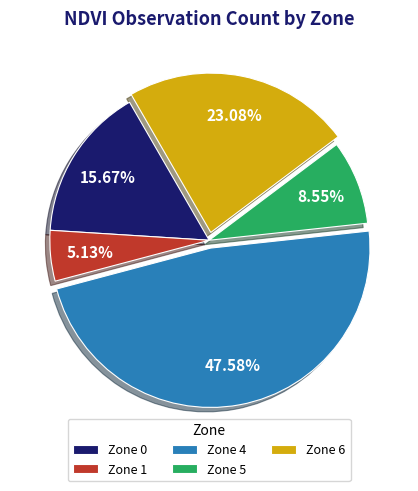

Rank the categories by value from highest to lowest.

Zone 4, Zone 6, Zone 0, Zone 5, Zone 1